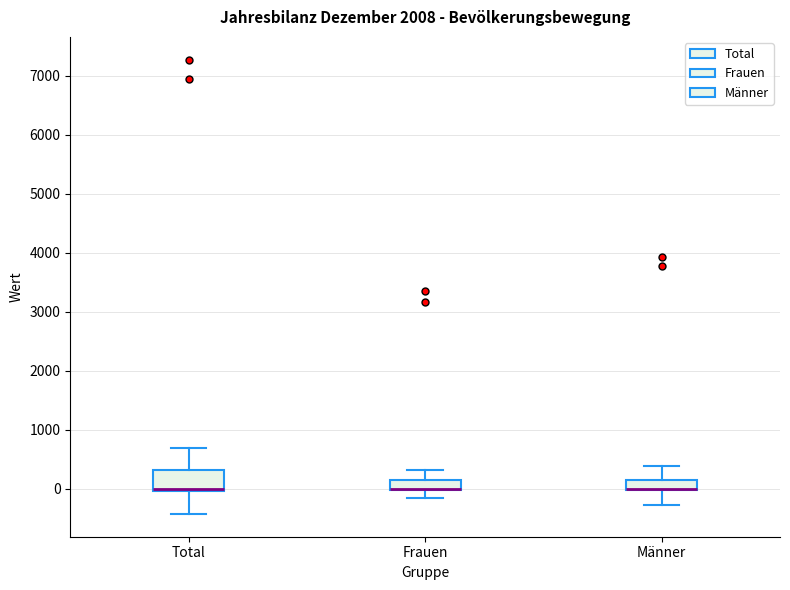

Reading left to right, read every box against the y-axis: the position of its median line, the range the box covers, and the ends of its whiskers. The values are not printed on the chart, so give them approximately, as read against the axis.

Total: median 0 (drawn on the box's lower edge), box 0 to 300, whiskers -400 to 700
Frauen: median 0 (drawn on the box's lower edge), box 0 to 200, whiskers -200 to 300
Männer: median 0 (drawn on the box's lower edge), box 0 to 200, whiskers -300 to 400